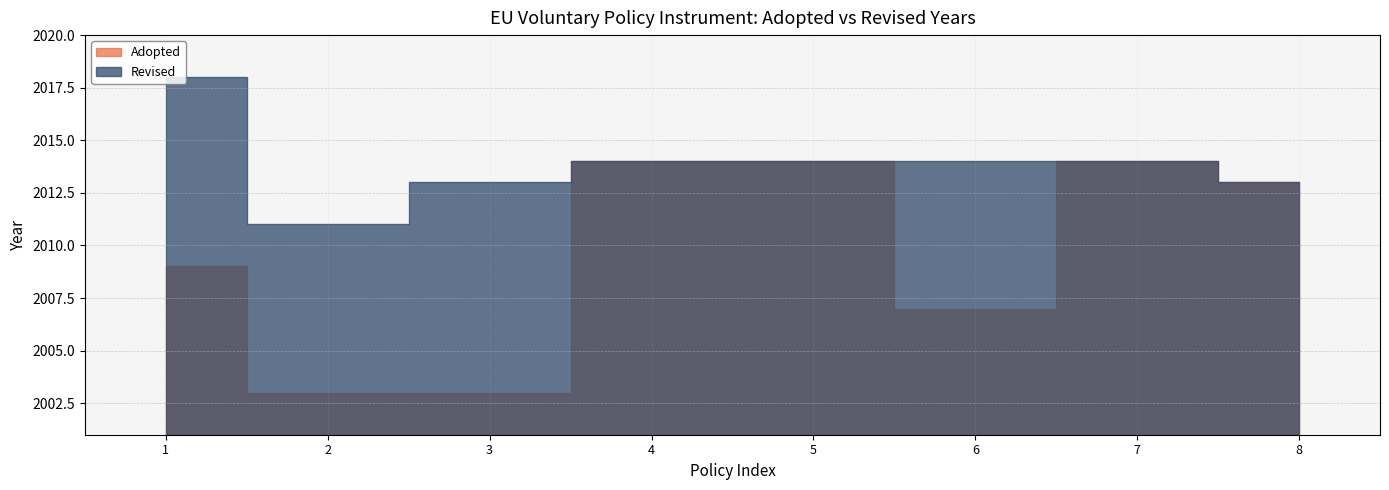

What is the difference between the second highest and second lowest values in the Adopted series?

6